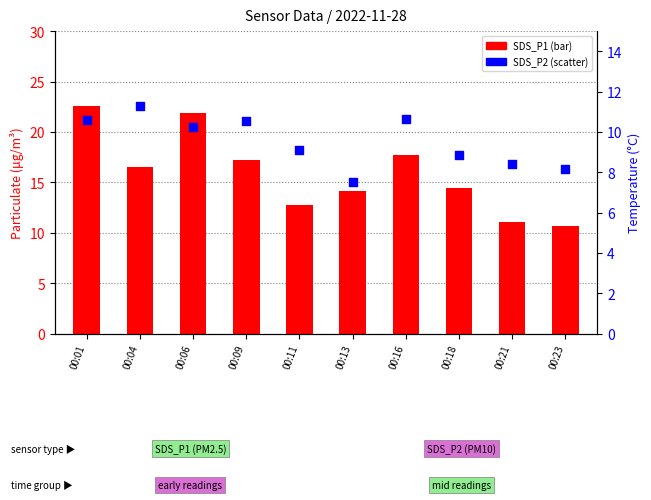

What are all the series names shown in the legend?

SDS_P1, SDS_P2